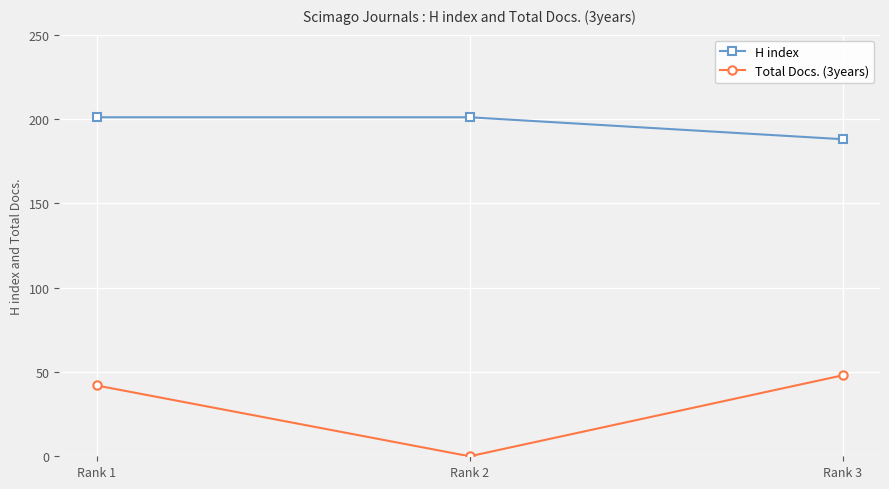

Reading left to right, what are all the values shown in this chart?

H index: 201	201	188
Total Docs. (3years): 42	0	48